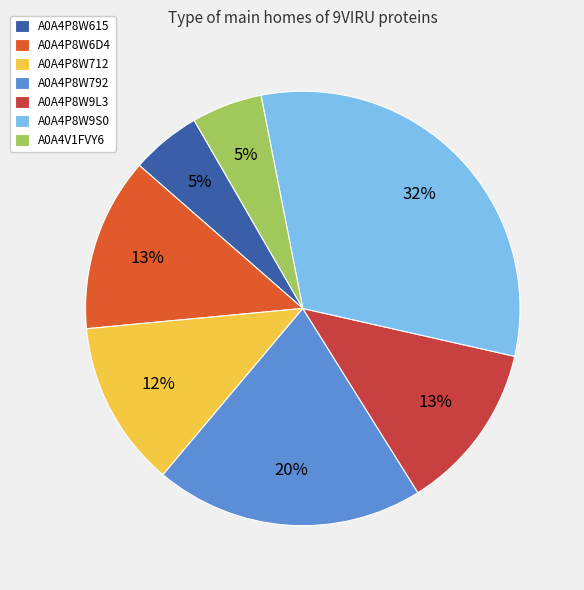

To the nearest percent, what is the average slice percentage?

14%